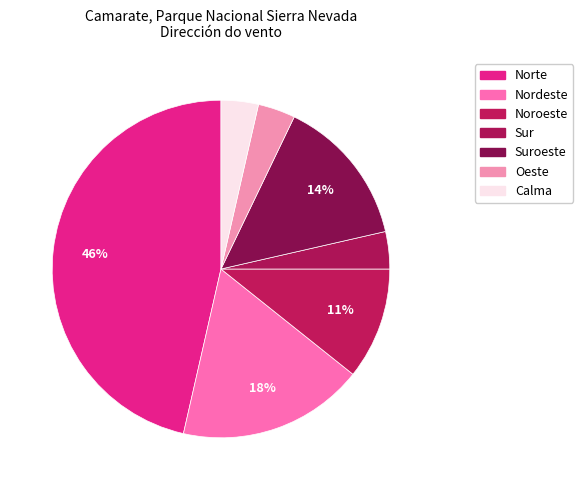

How many slices are in this pie chart?

7